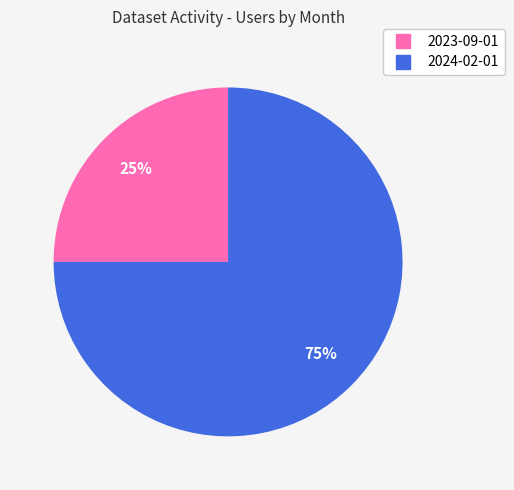

Is 2023-09-01 the majority of the pie?

No